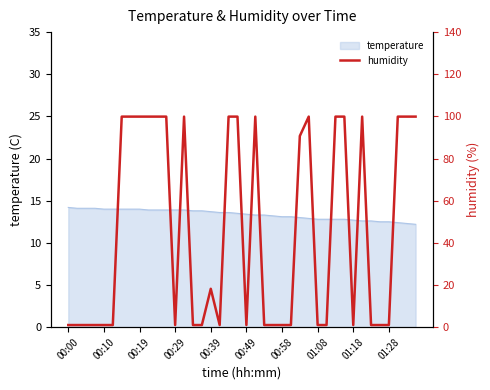

What is the sum of all values?

1828.2